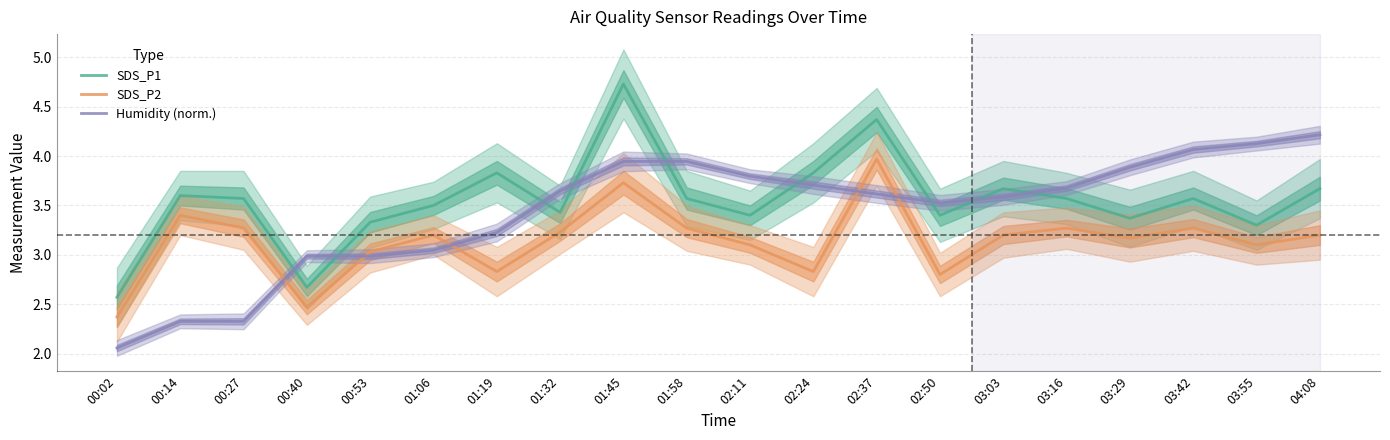

What is the average value of the SDS_P1 series?

3.5